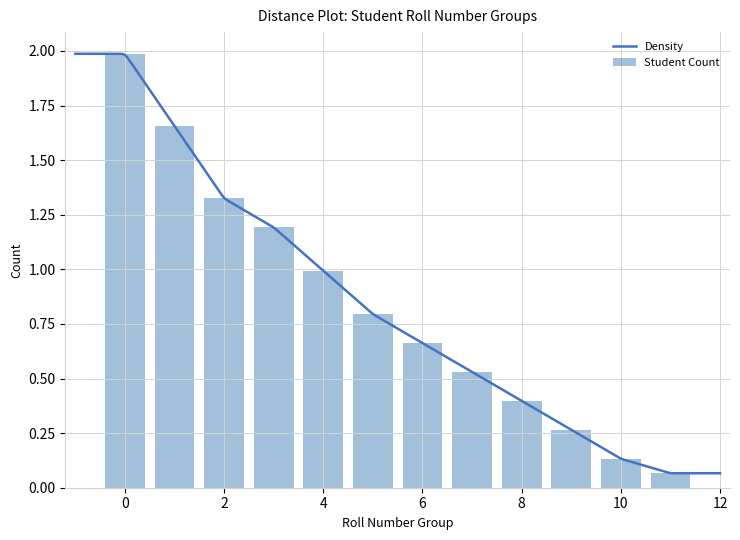

The value of Student Count at 4 is 1.0. True or false?

True